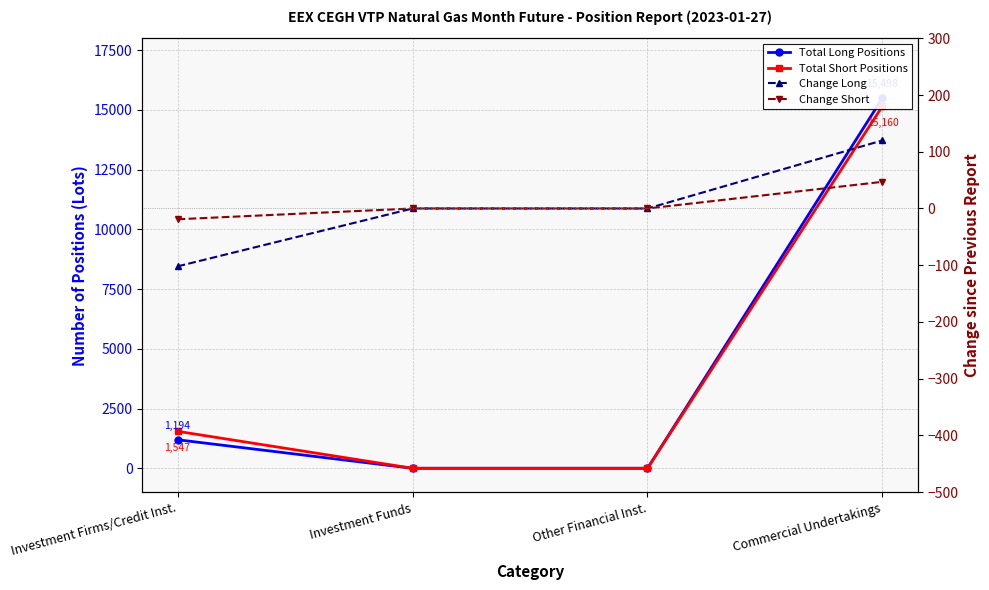

At which category does the chart reach its peak across all series?

Commercial Undertakings